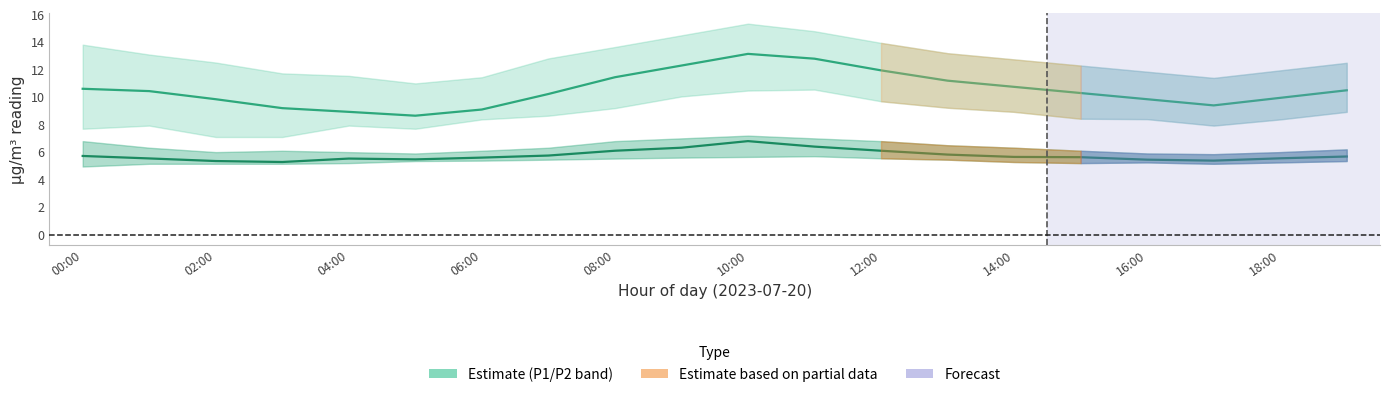

List the series in order of their peak value, highest first.

Estimate (P1), Estimate (P2)